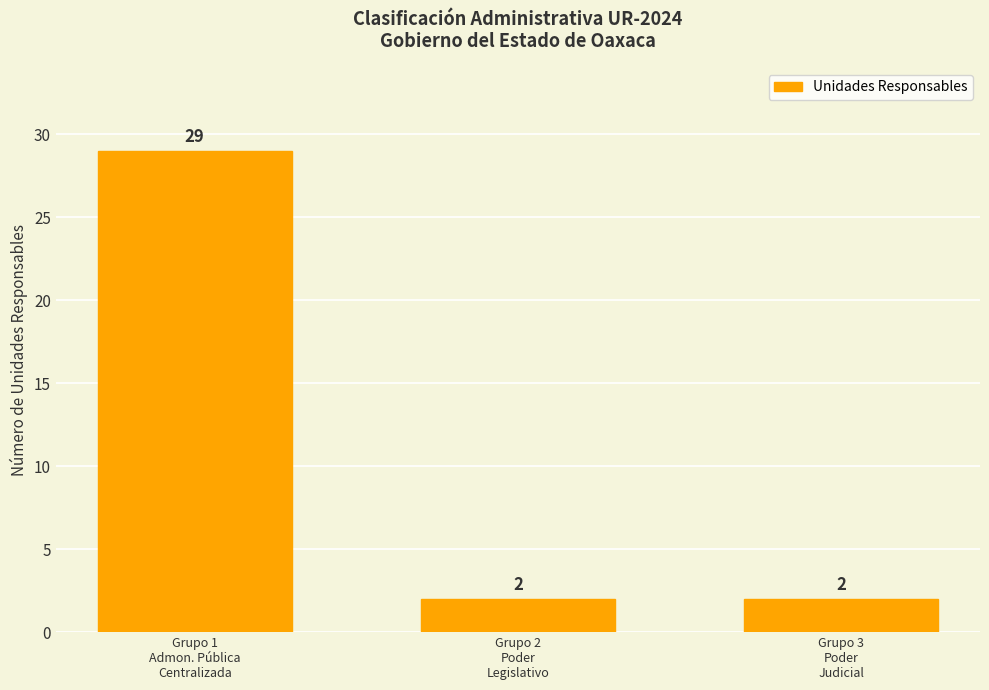

What is the value of the 1st bar from the left?

29